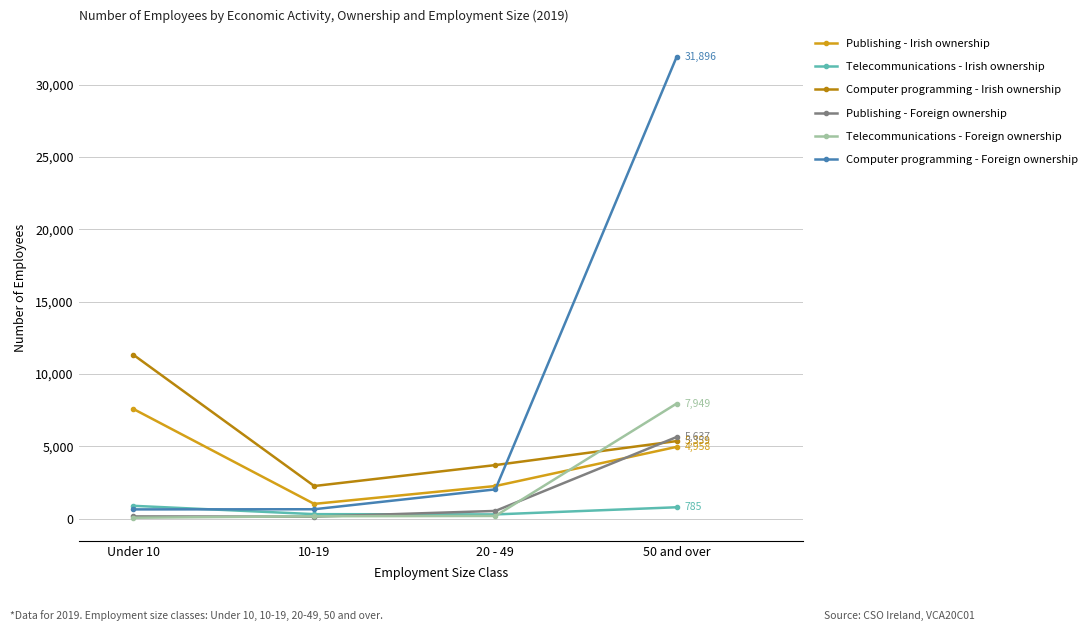

The Telecommunications - Foreign ownership series shows 185.0 at 20 - 49. True or false?

True